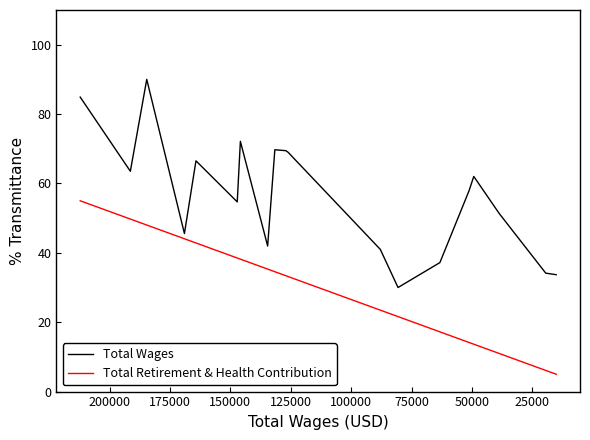

Where is the first local maximum for Total Wages?

50000